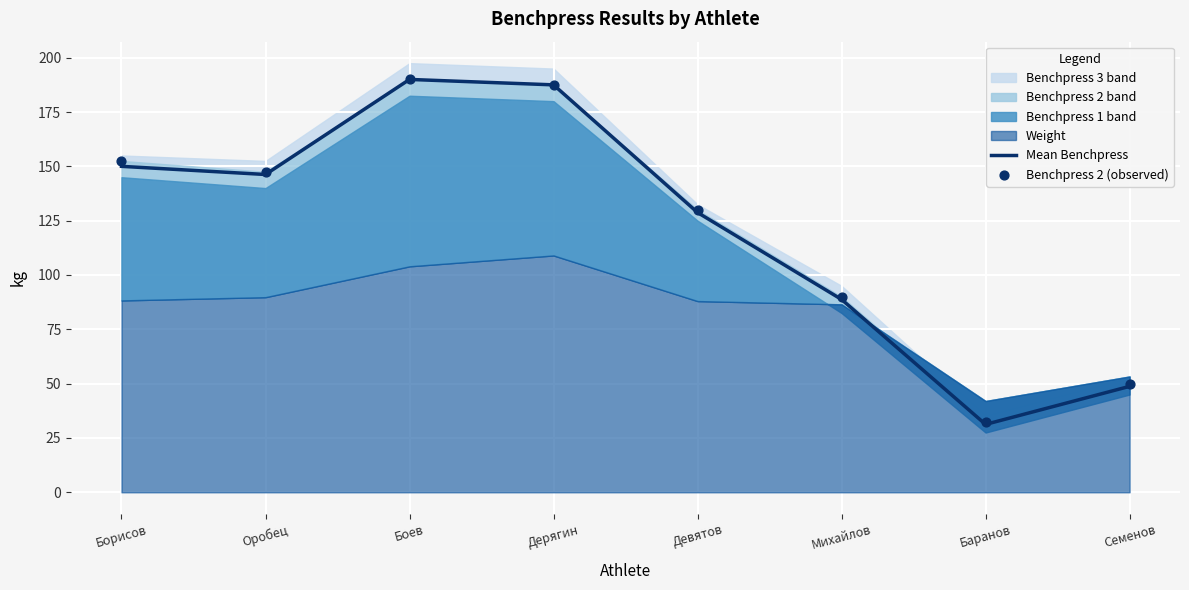

Which series has the largest total across all categories?

Benchpress 2 (observed)